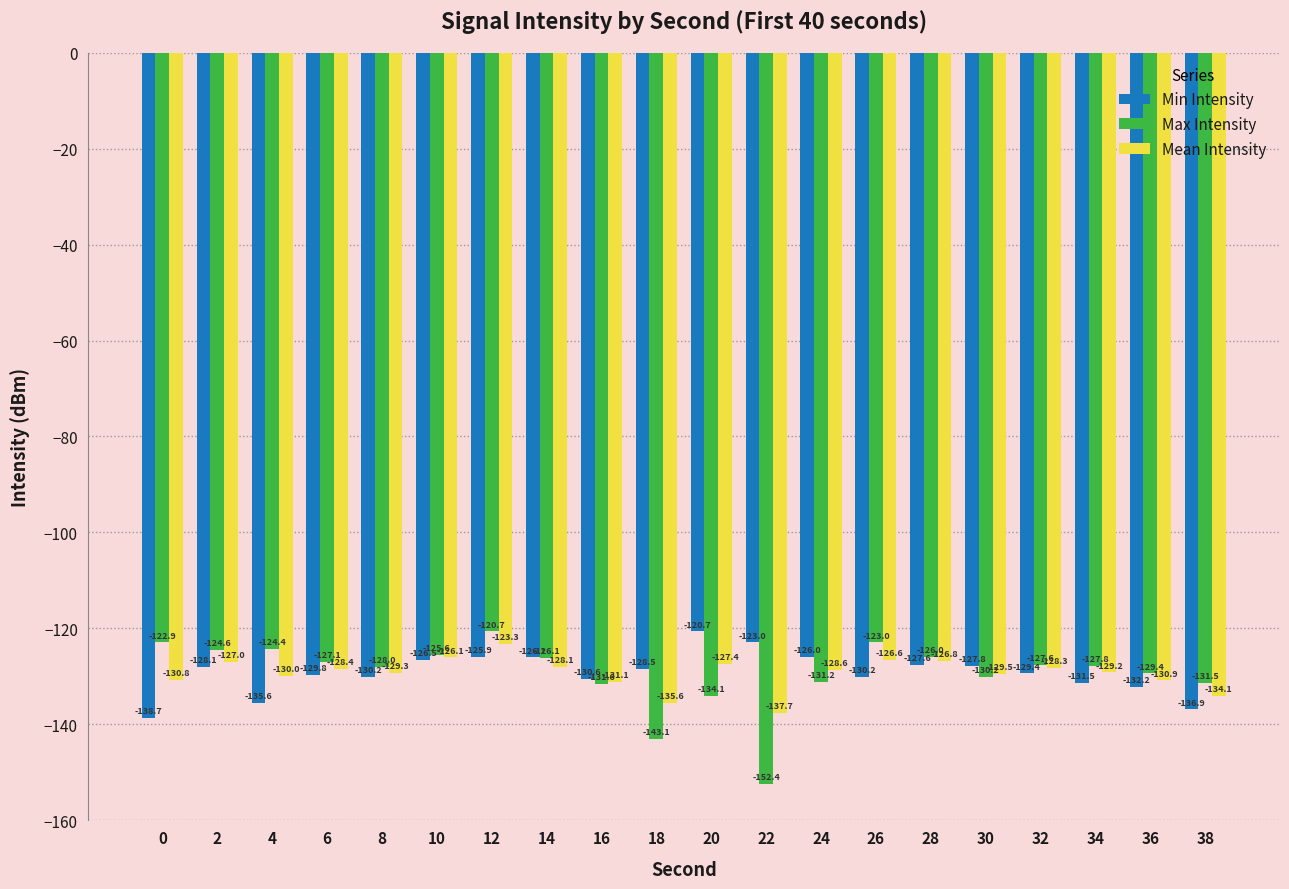

The value of Min Intensity at 26 is -130.2. True or false?

True